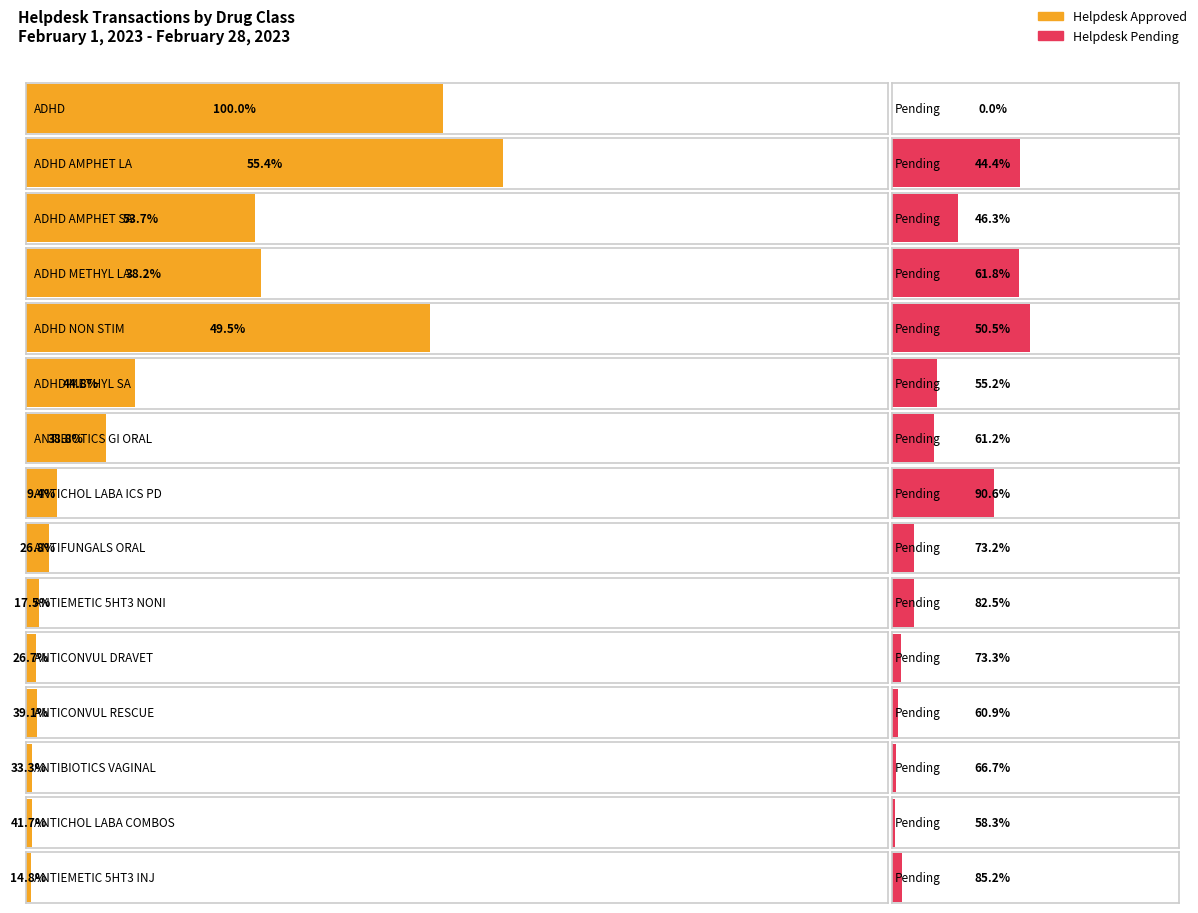

What is the value of the Helpdesk Approved bar at the 4th from the left?

187